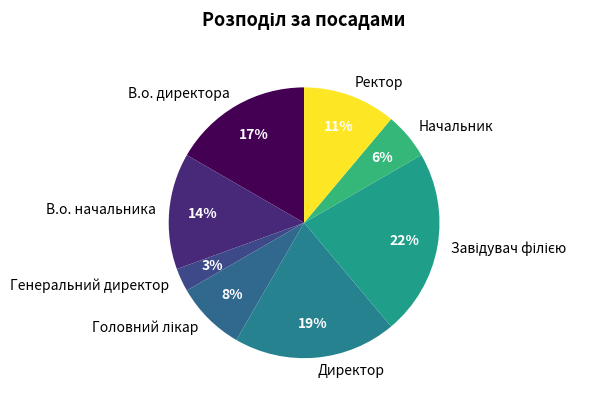

The В.о. директора slice represents 29% of the pie. True or false?

False